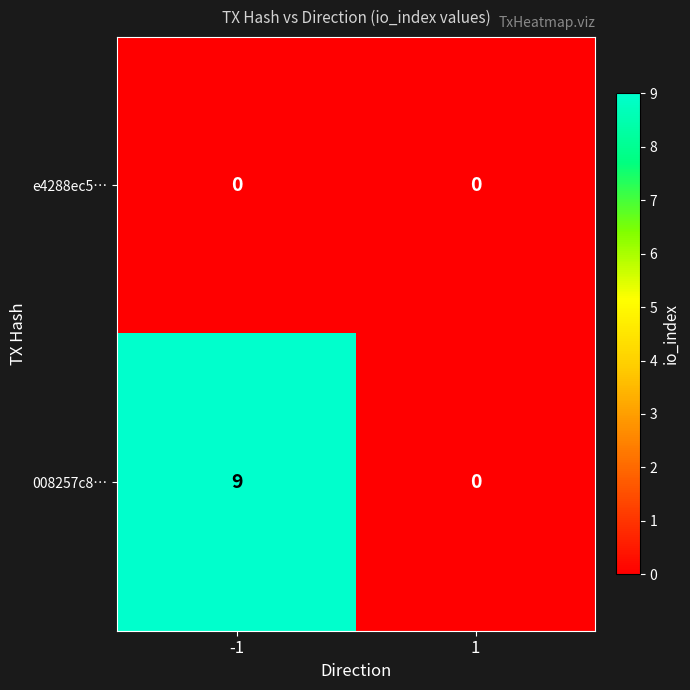

Which series has the largest total across all categories?

008257c8…